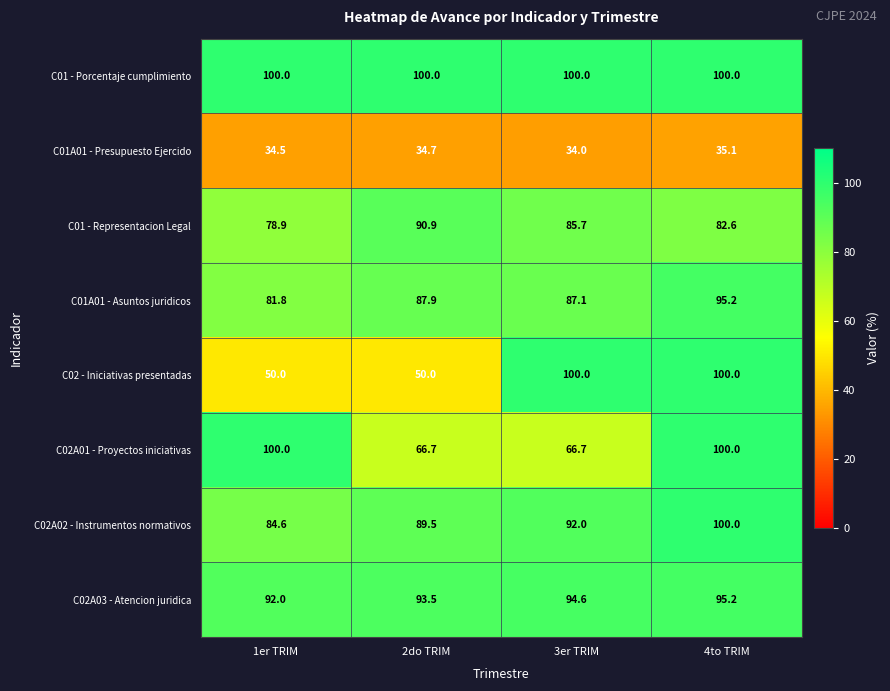

True or false: C02A03 - Atencion juridica has a value of 63.0 at 3er TRIM.

False